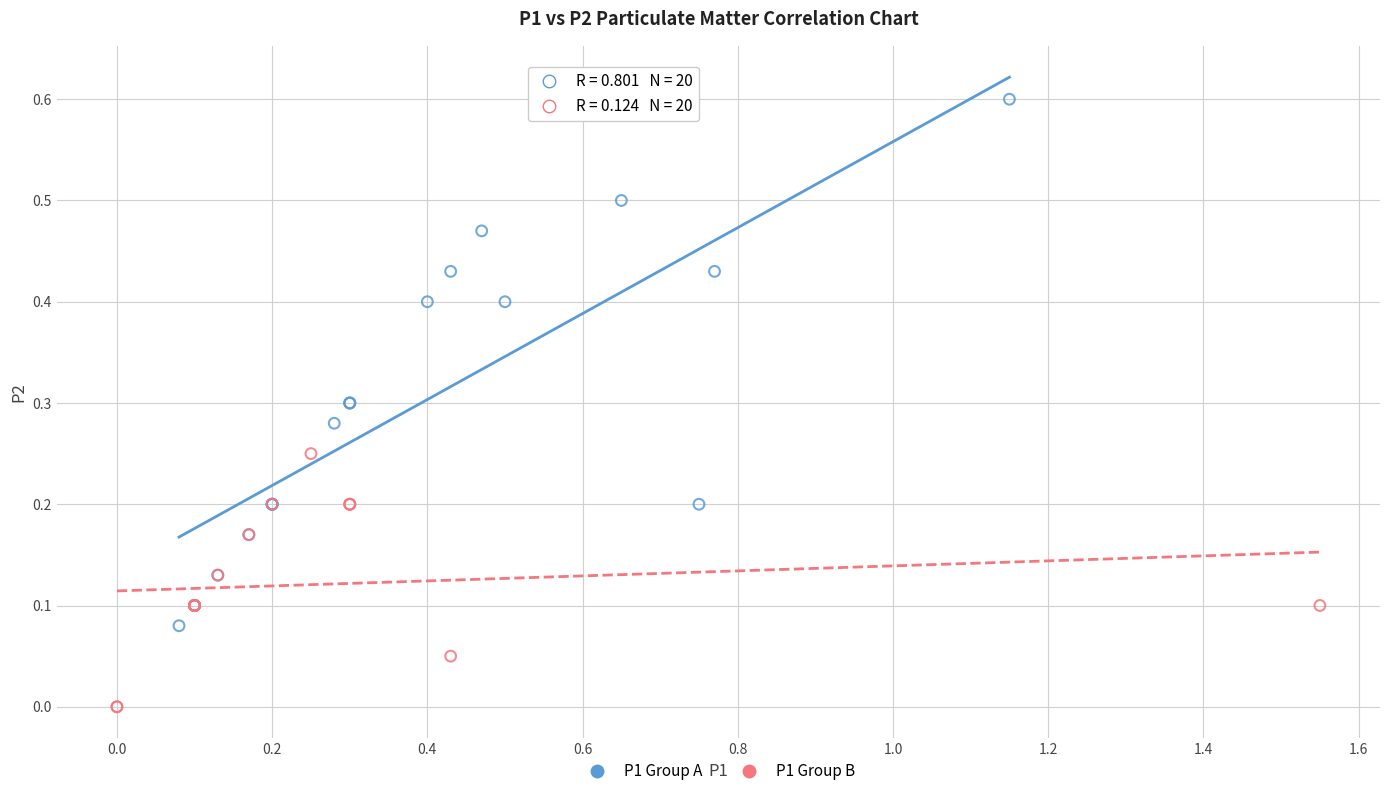

Which series has the widest spread of Y values?

P1 Group A